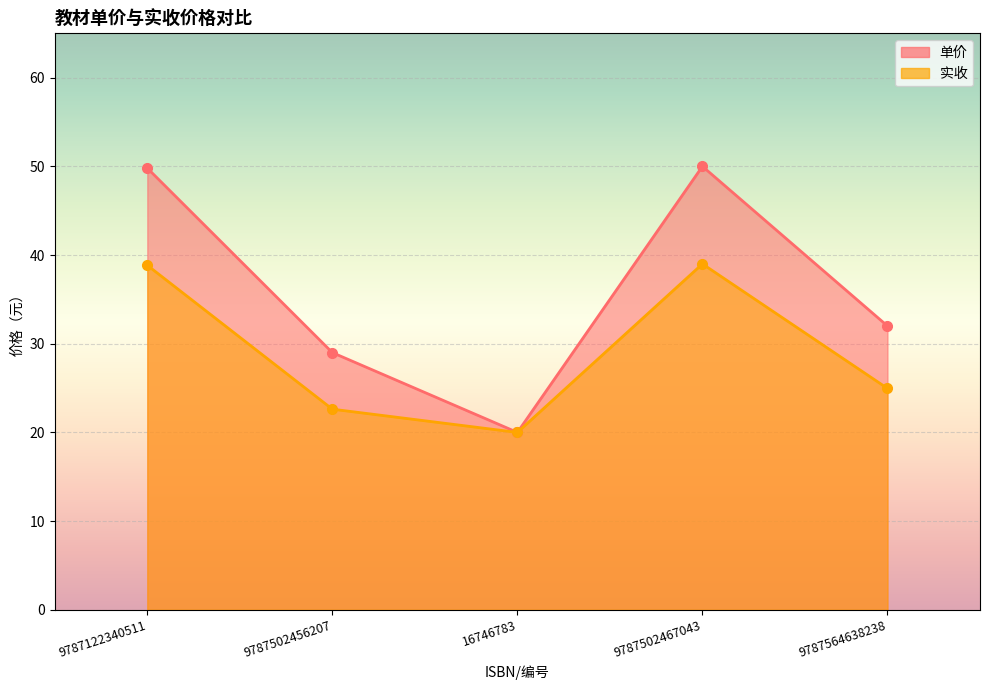

Which series has the largest total across all categories?

单价